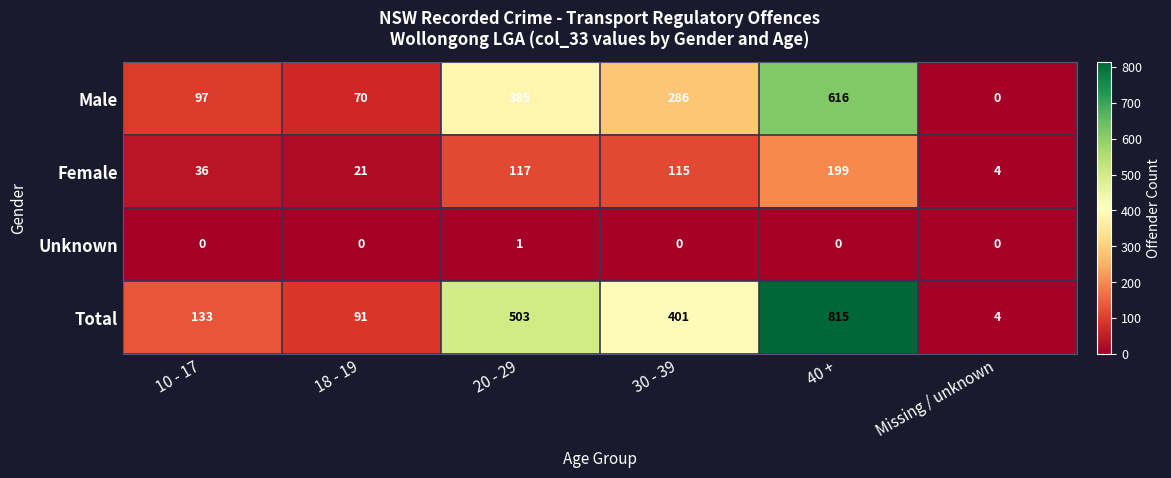

Which series has the widest spread of values?

Total